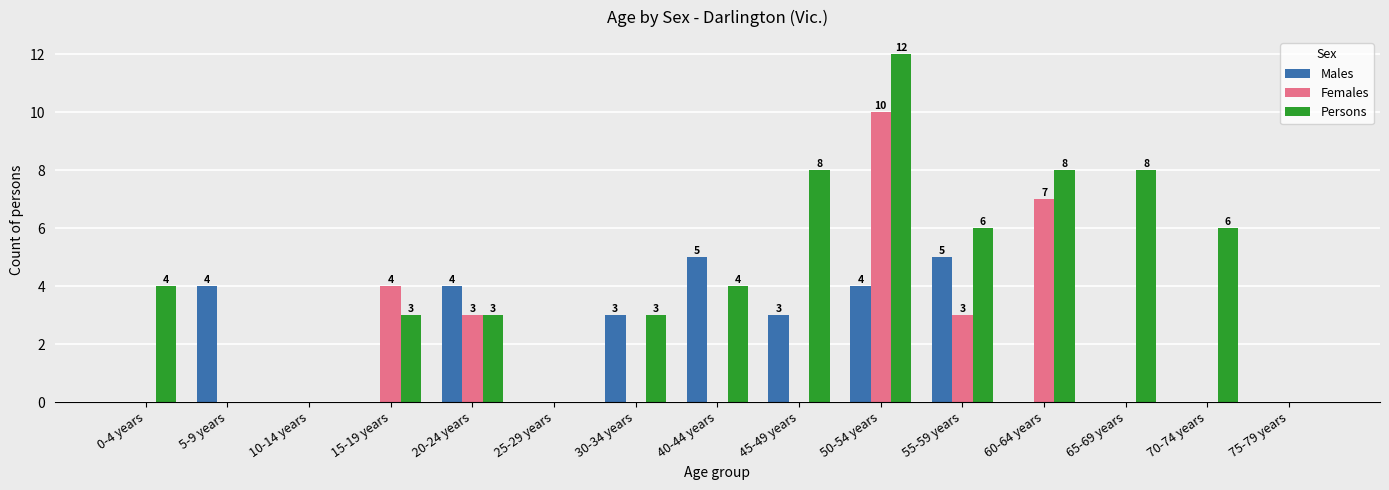

Is it true that Persons equals 6 at 55-59 years?

True